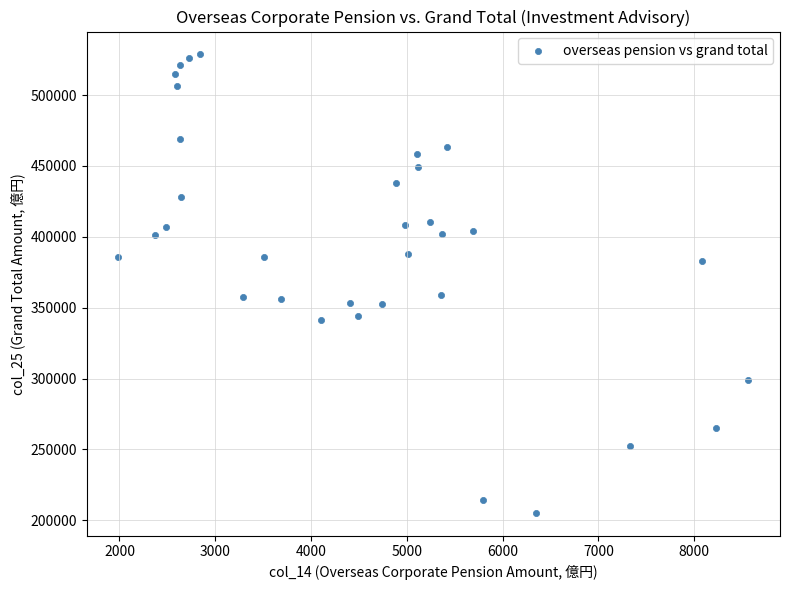

What is the range of X values (max minus min)?

6579.8